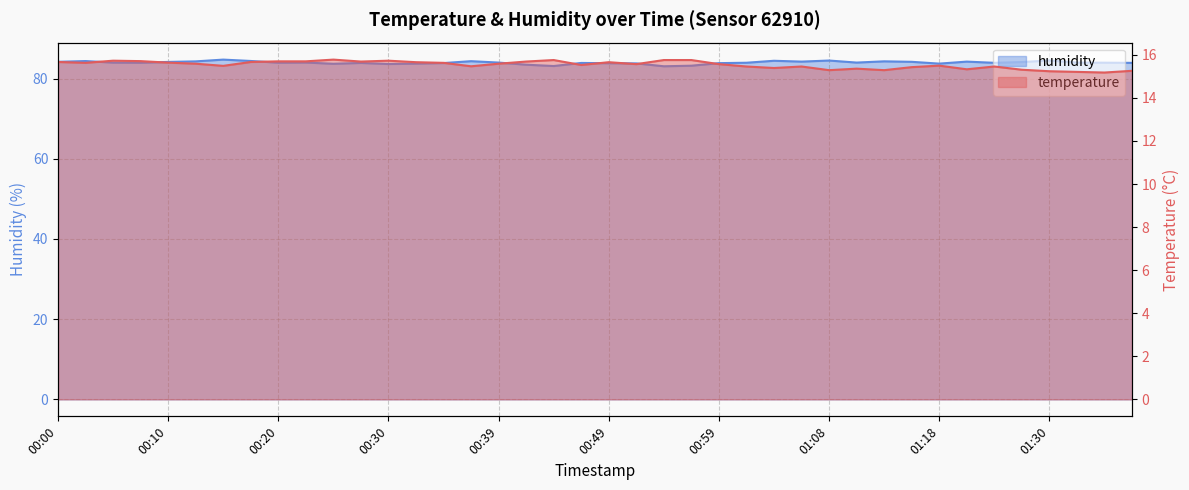

In humidity, how many points are lower than both neighbors (excluding endpoints)?

10